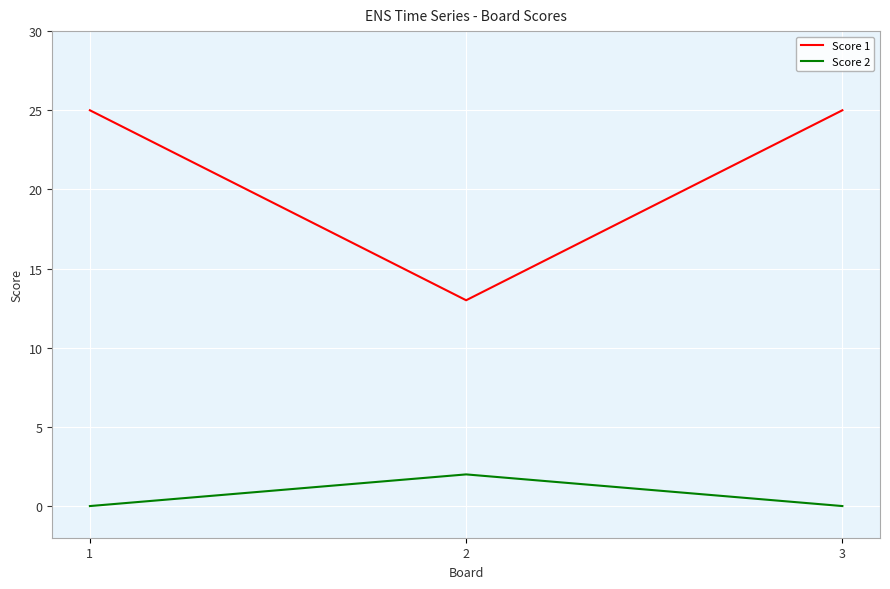

At which label does Score 2 reach its peak?

2